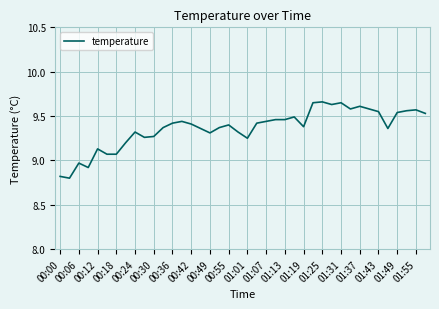

Does the chart have visible grid lines?

Yes